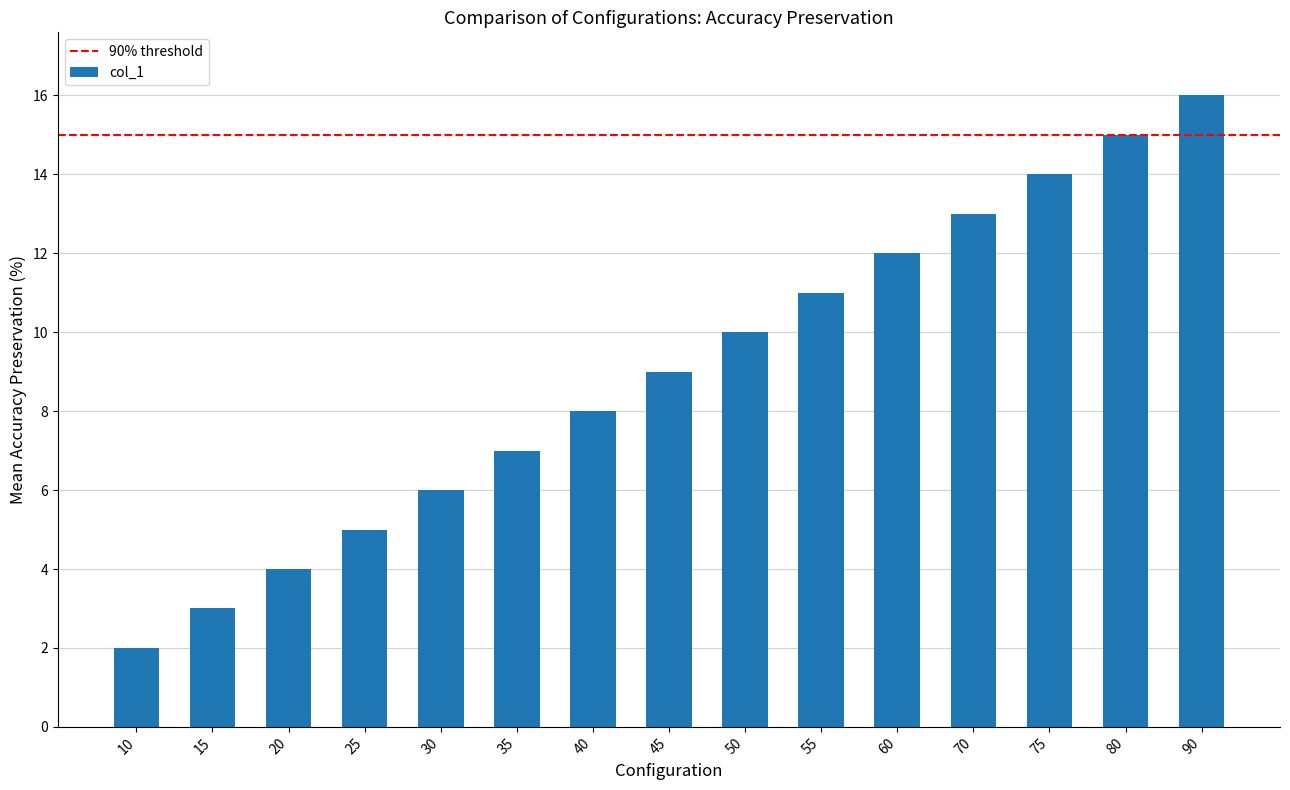

What is the change in value from 20 to 60?

+8